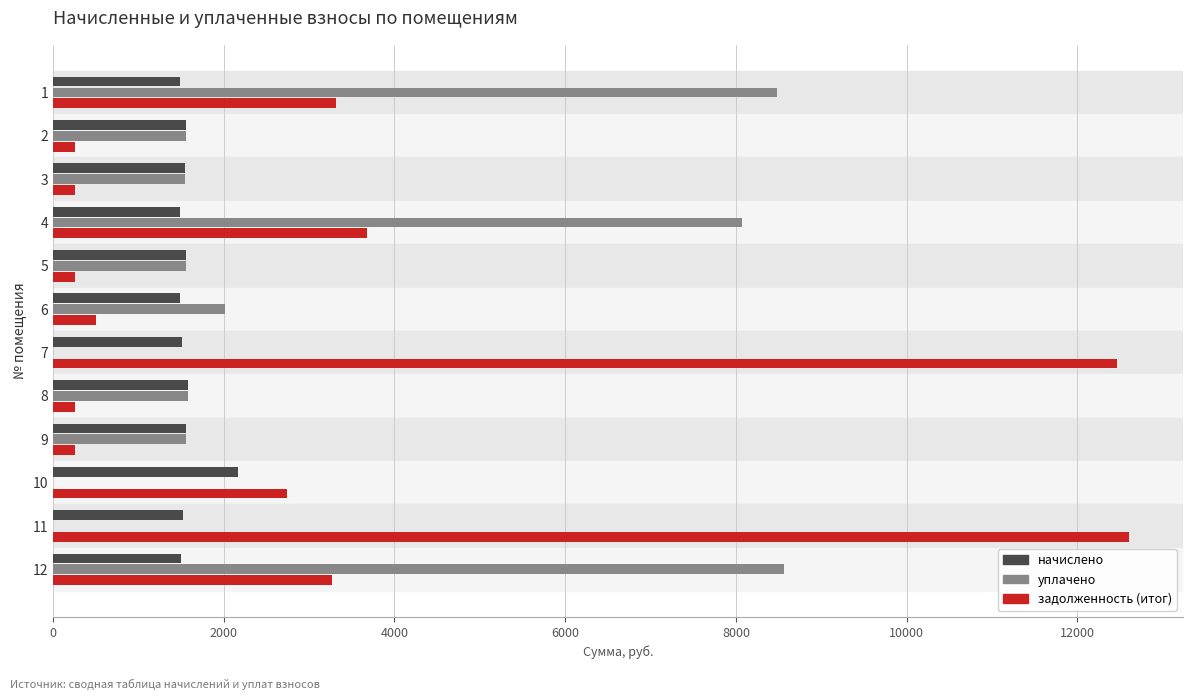

What is the maximum value for задолженность (итог)?

12605.7